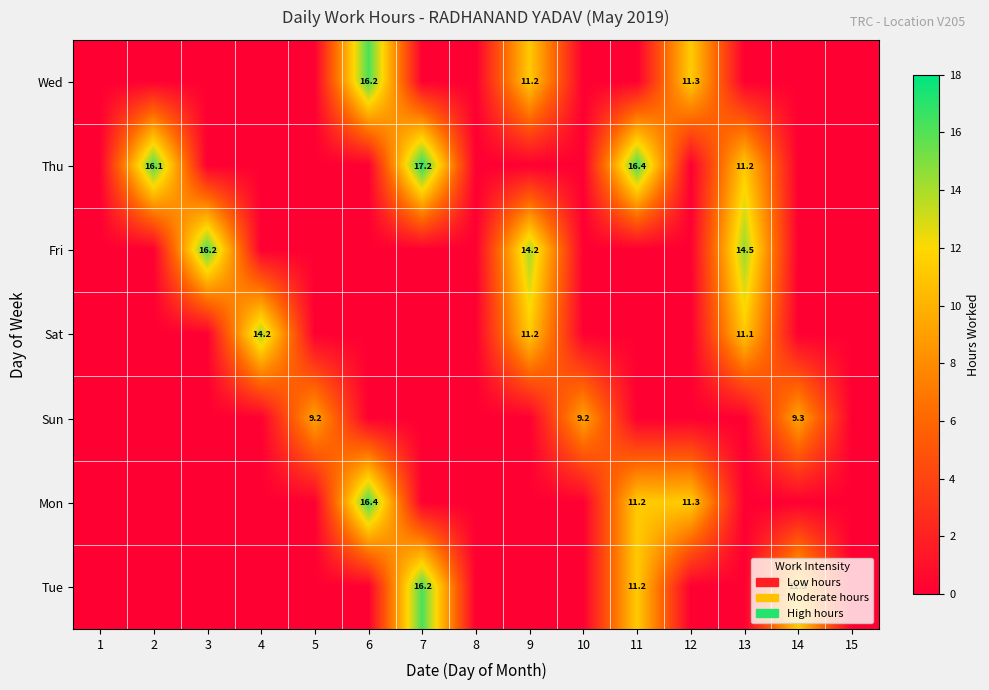

What is the total value across all series at 5?

9.2